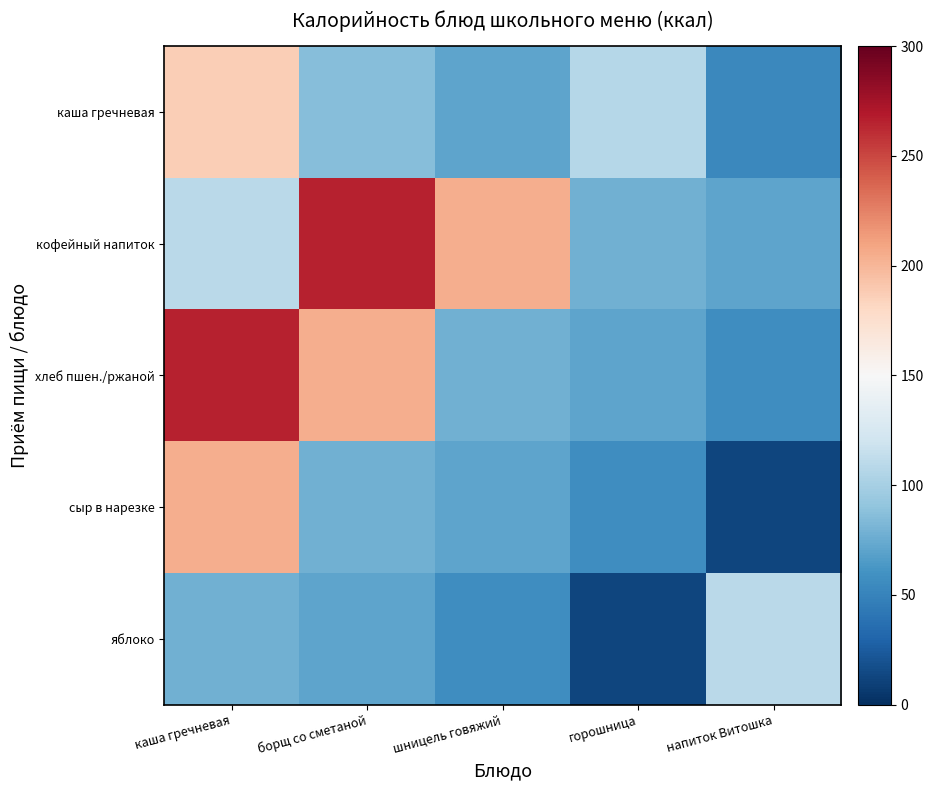

How many series are shown in this chart?

5